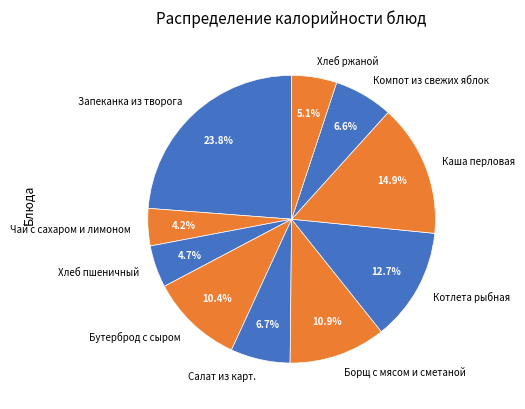

To the nearest percent, what is the difference between the largest and smallest slice percentages?

20%